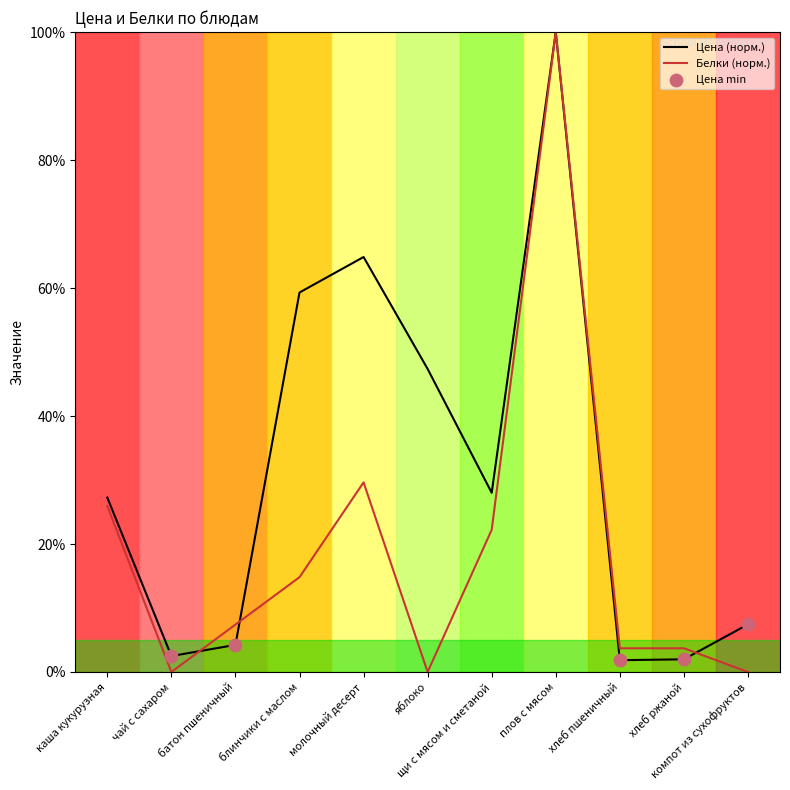

At how many categories does at least one series exceed 7?

8